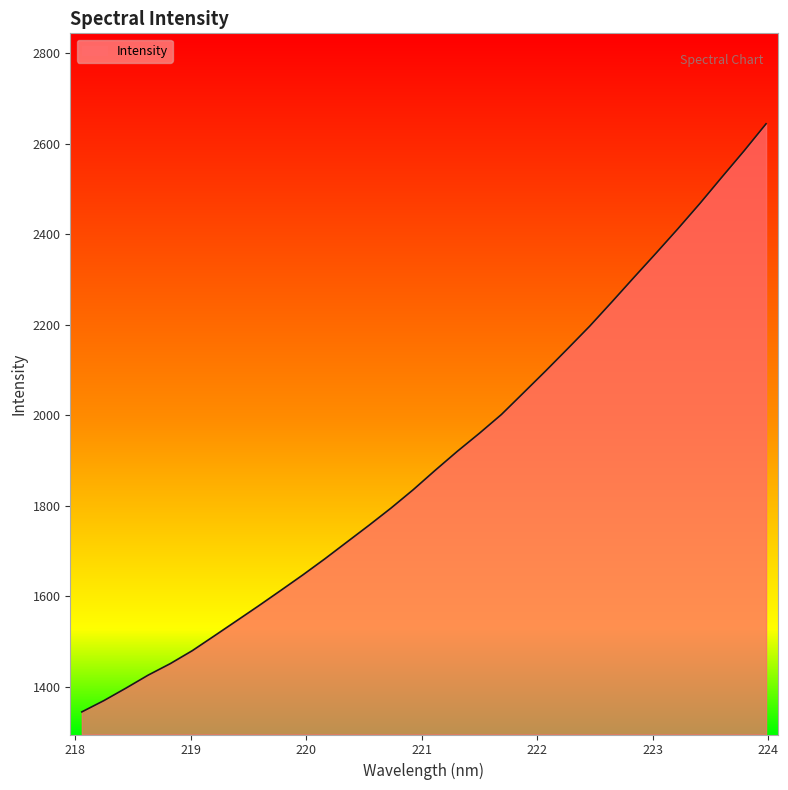

True or false: there are more than 1 points higher than both neighbors.

False